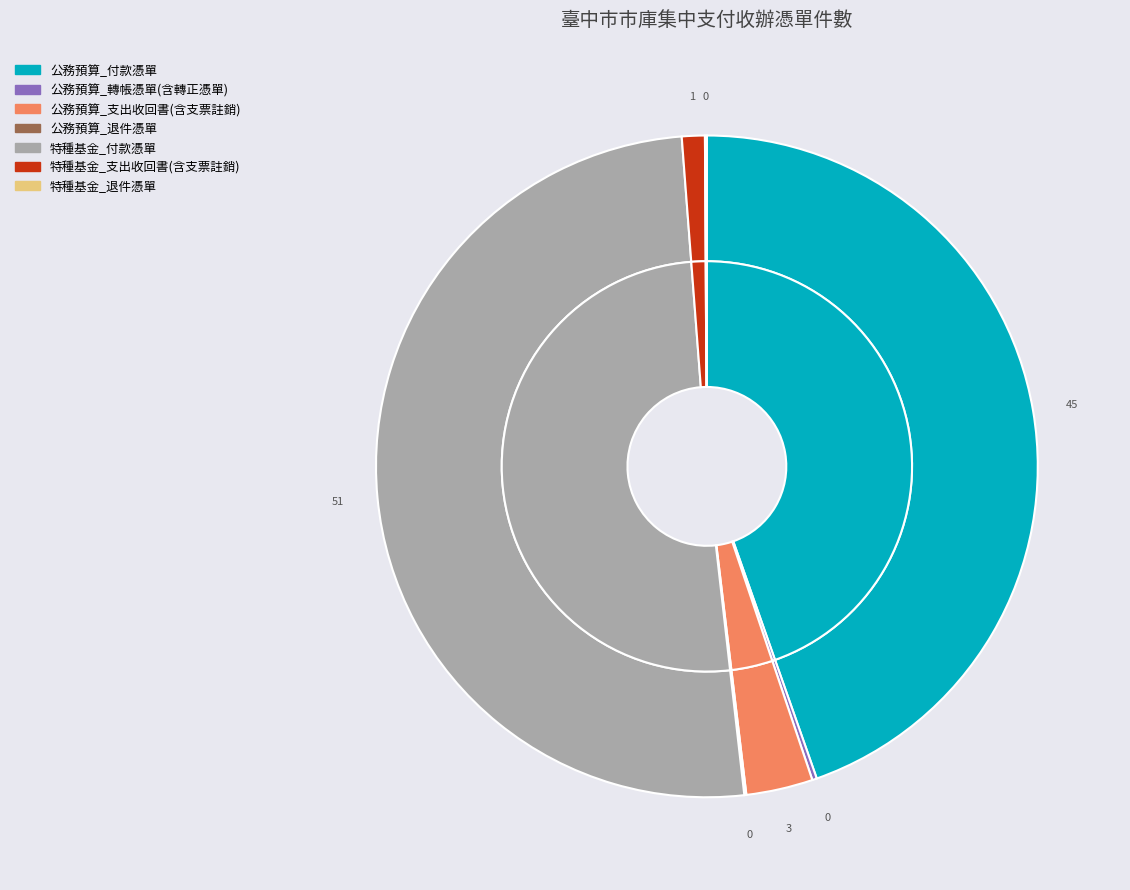

Which category has the biggest portion of the pie?

特種基金_付款憑單